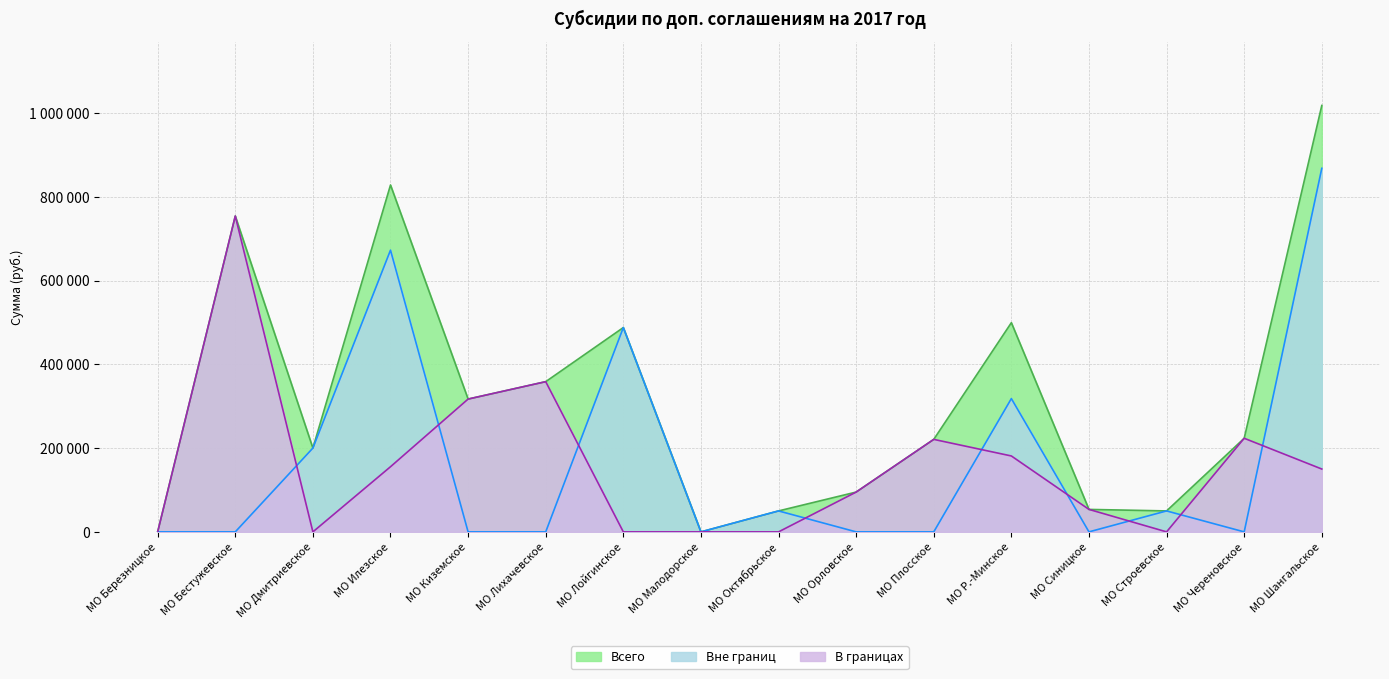

True or false: Всего and В границах intersect in this chart.

False